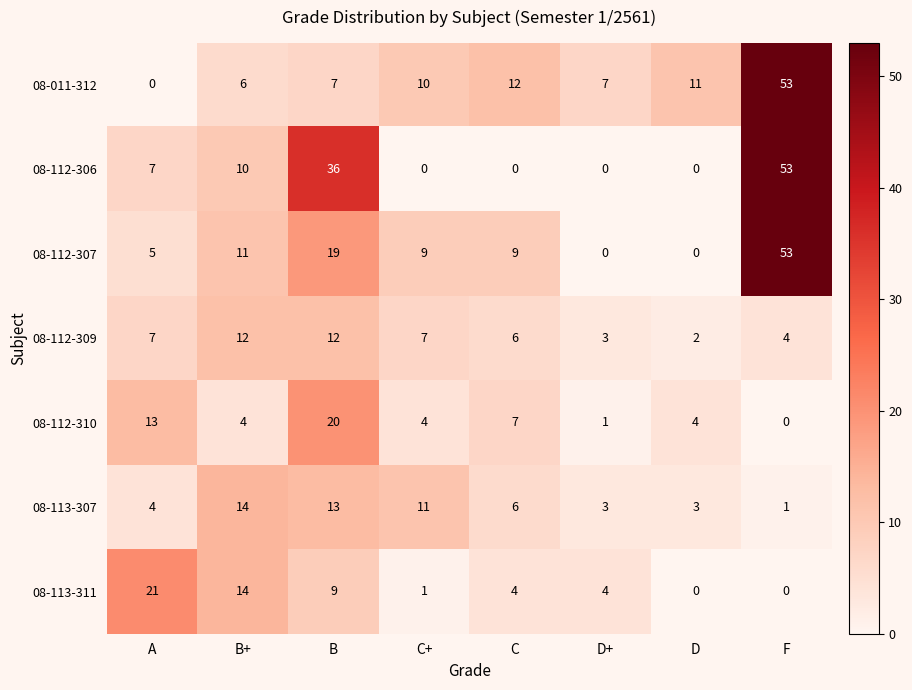

What is the sum of the 08-112-309 values at A and C?

13